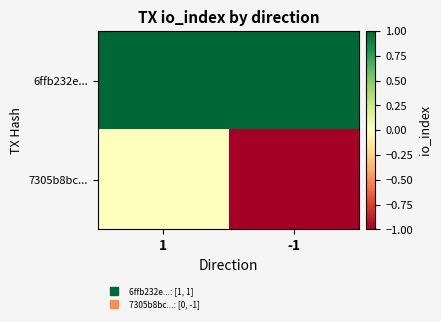

At which category is the sum across all series the highest?

1